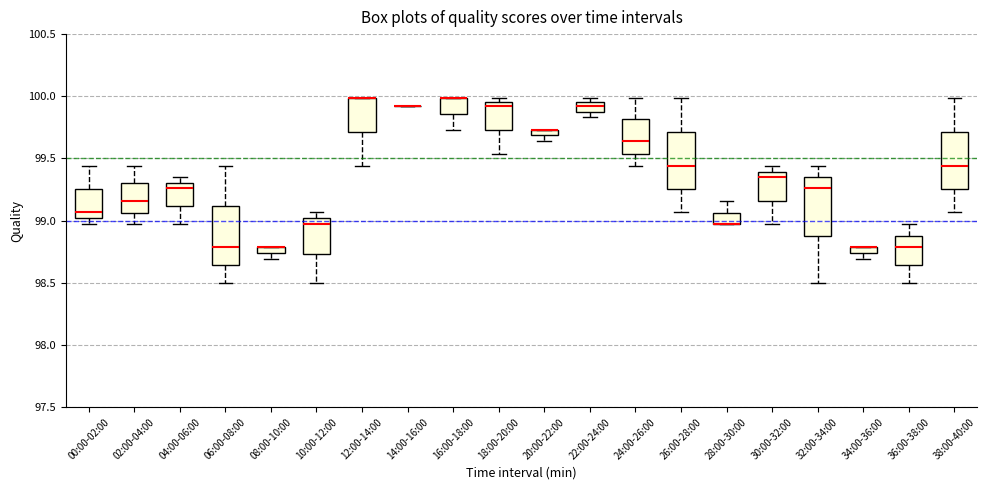

Where does the lower whisker of the box for 04:00-06:00 end on the y-axis? The values are not printed on the chart, so give them approximately, as read against the axis.

98.95